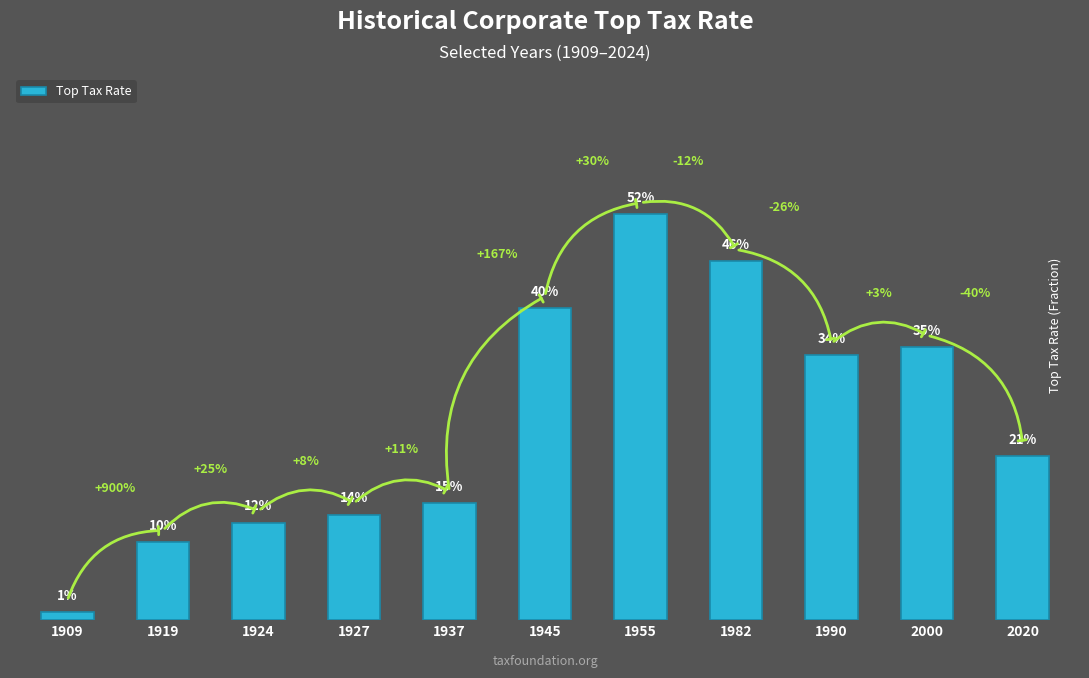

Are the bars horizontal?

No